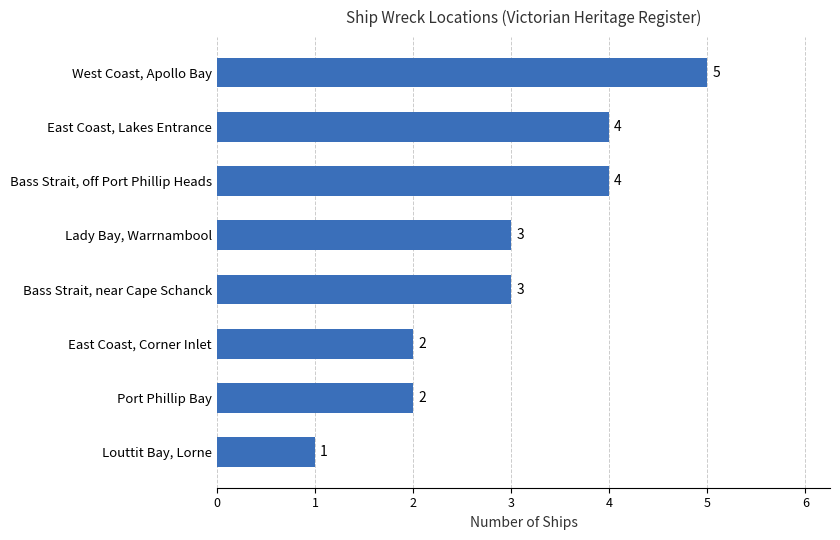

Approximately how many times larger is the value at Lady Bay, Warrnambool compared to Louttit Bay, Lorne?

3.0